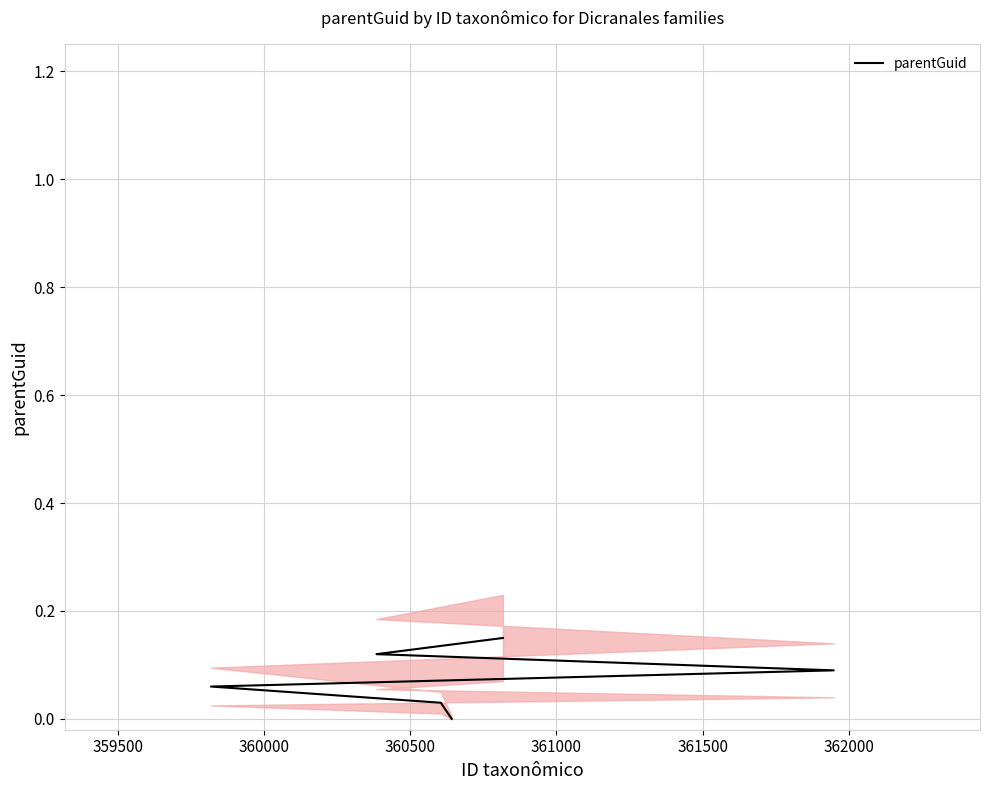

Count the number of categories in the chart.

6